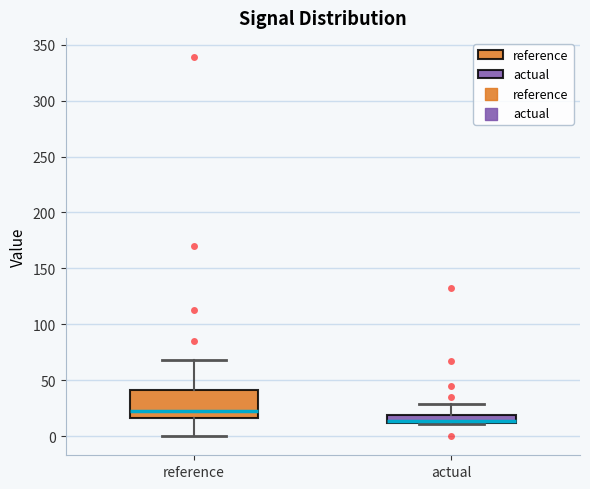

Where is the lower edge of the box for reference on the y-axis? The values are not printed on the chart, so give them approximately, as read against the axis.

15